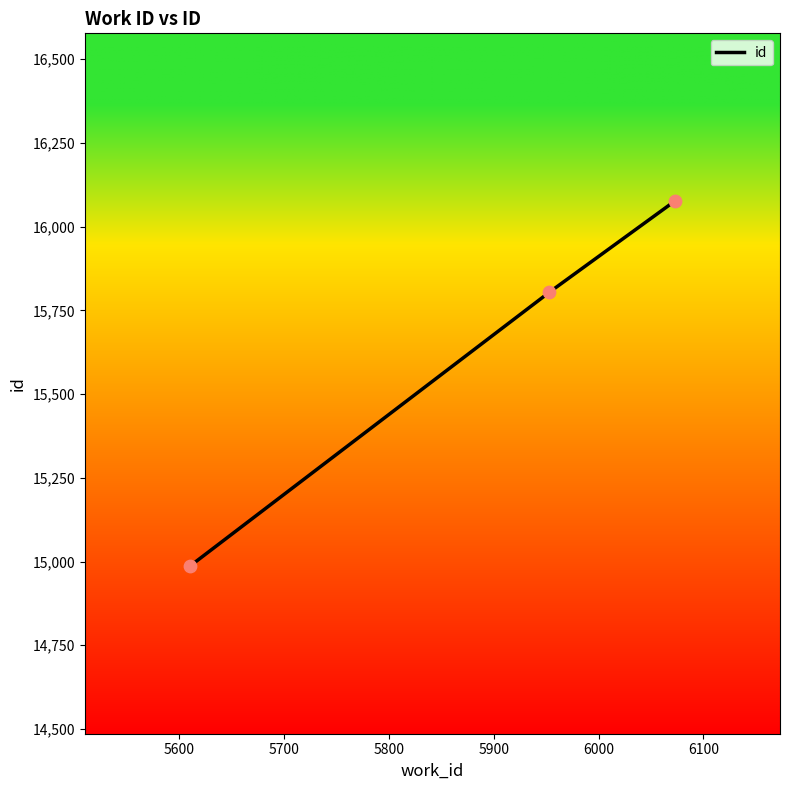

What is the average value?

15622